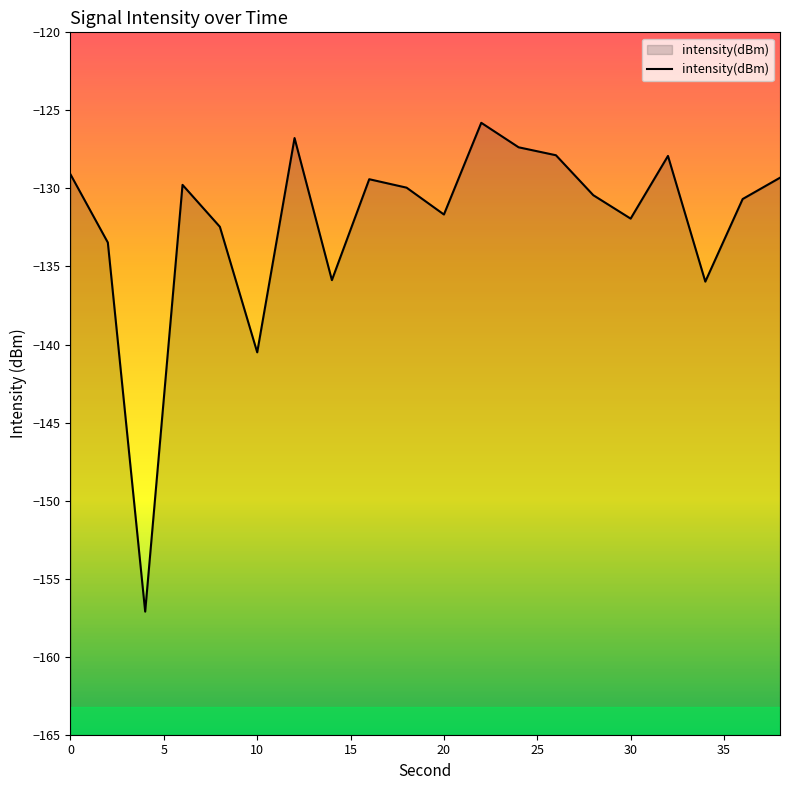

What is the value of the 12th point from the left?

-125.8